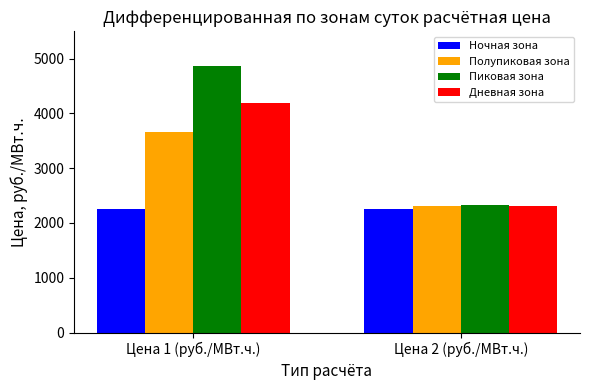

Is the value of Полупиковая зона at Цена 1 (руб./МВт.ч.) greater than the value of Пиковая зона at Цена 2 (руб./МВт.ч.)?

Yes